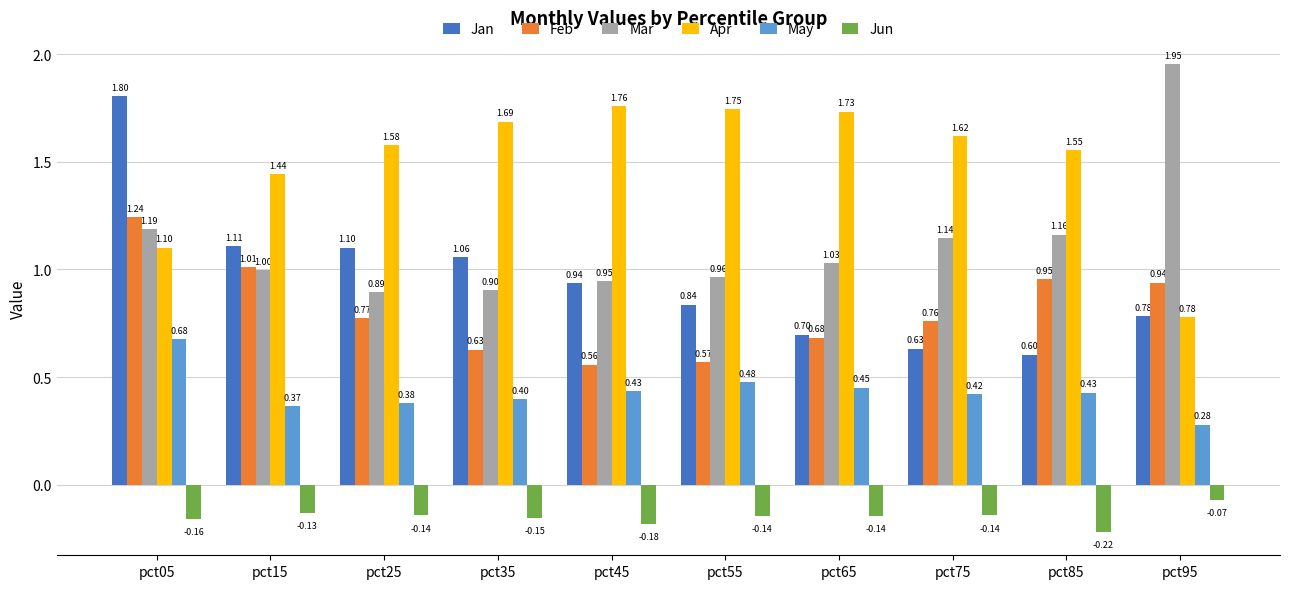

List the series in order of their peak value, lowest first.

Jun, May, Feb, Apr, Jan, Mar